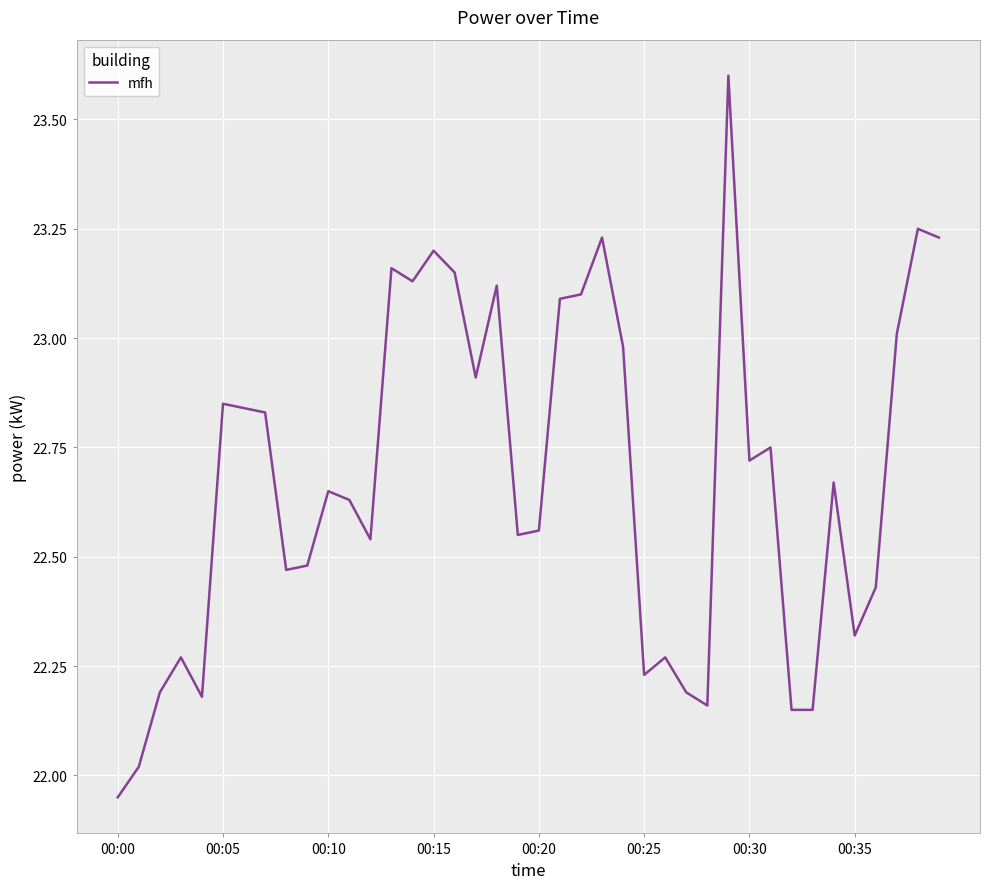

Which category has the lowest value across all series?

00:00